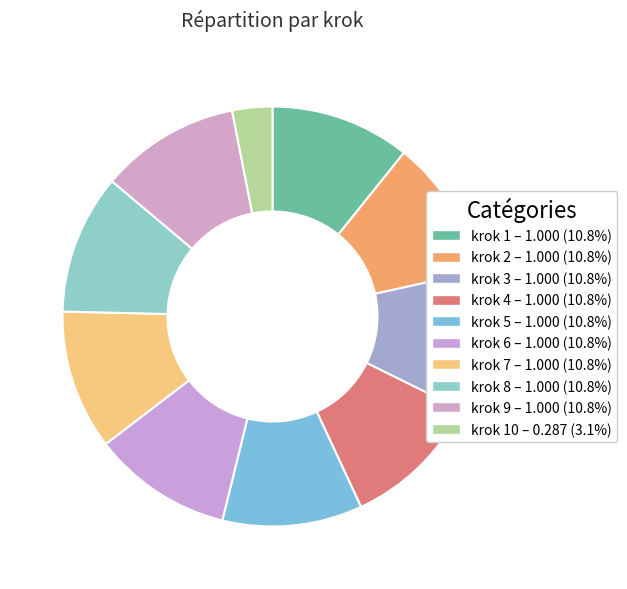

How many slices are in this pie chart?

10